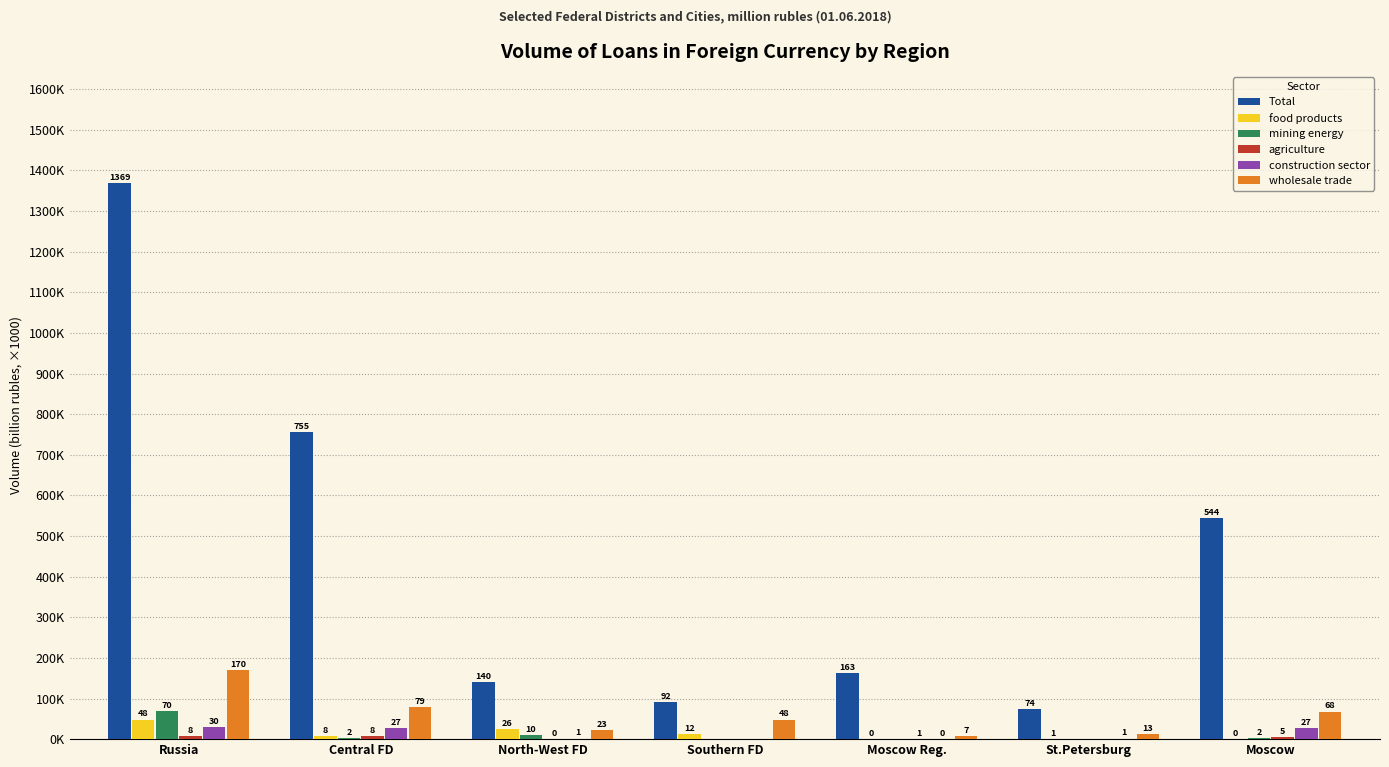

Where is agriculture nearest to the value 4?

Moscow